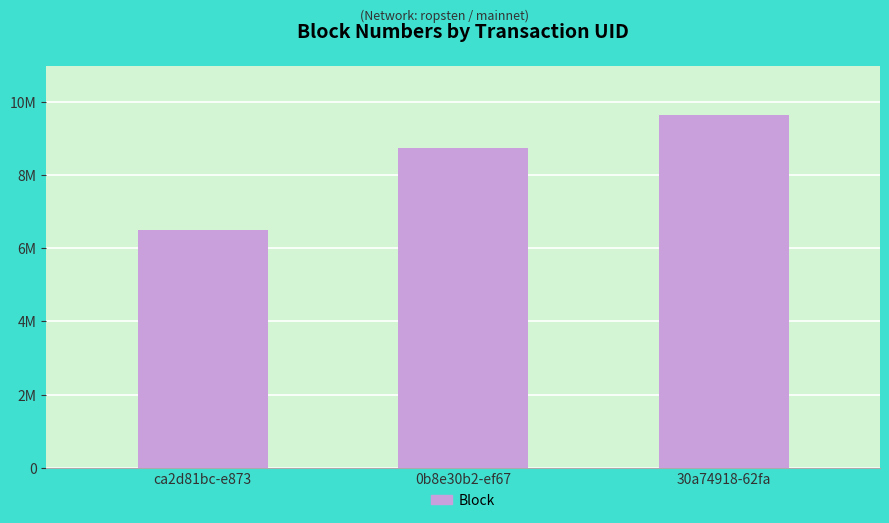

At which label is the value closest to 8078155?

0b8e30b2-ef67